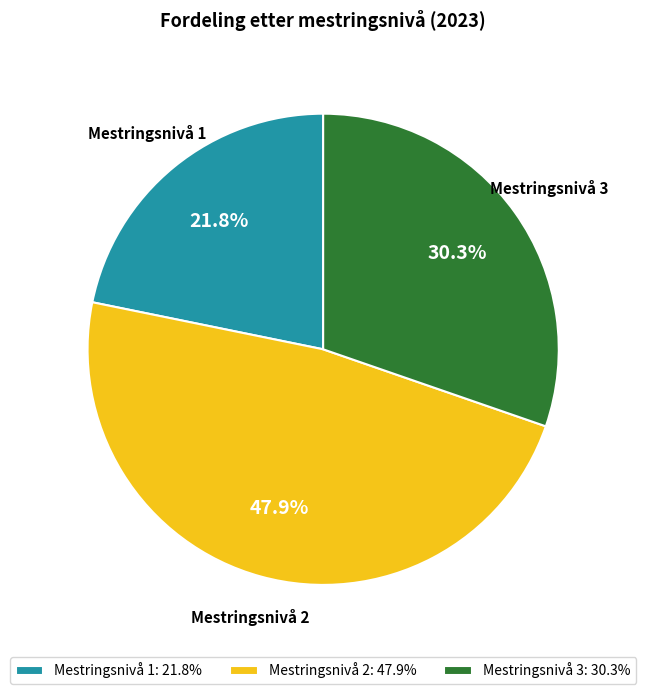

To the nearest percent, what is the average slice percentage?

33%